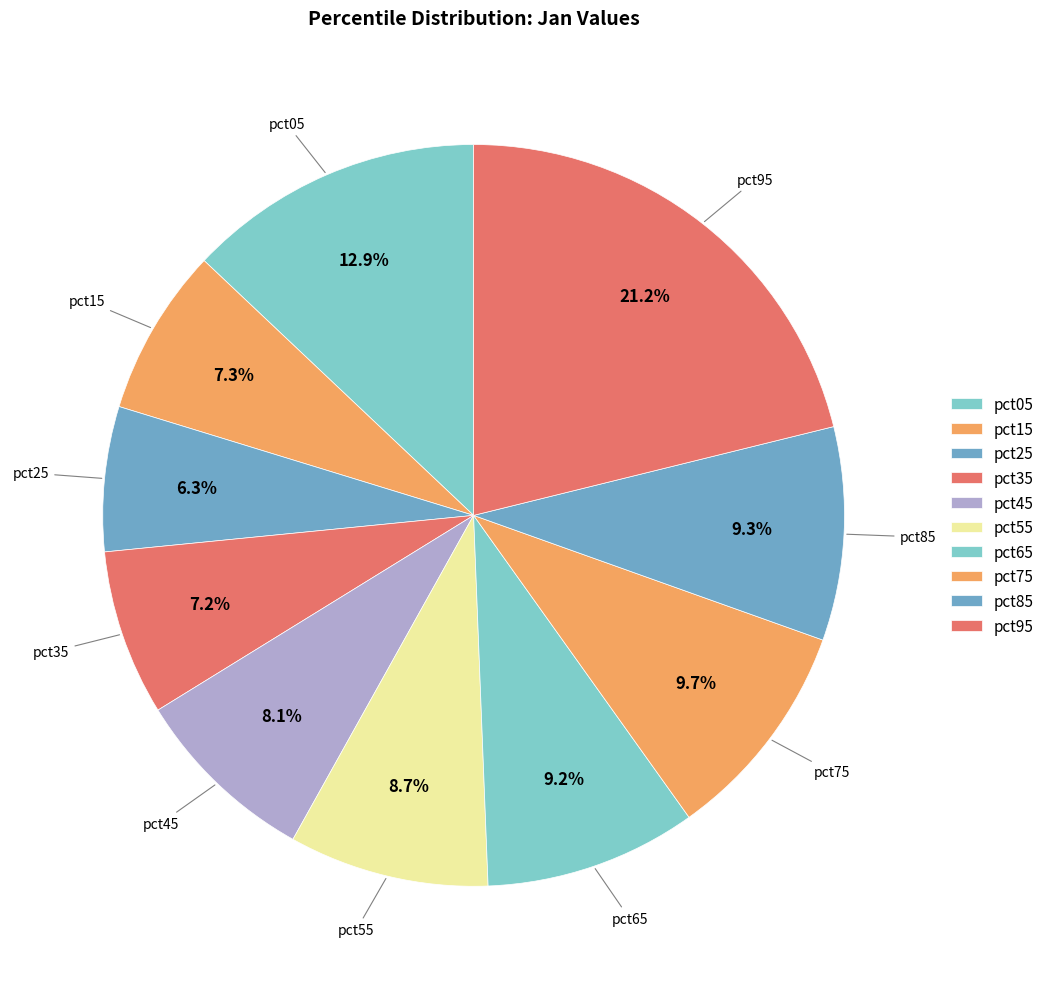

Is it true that pct45 is 23% of the pie?

False